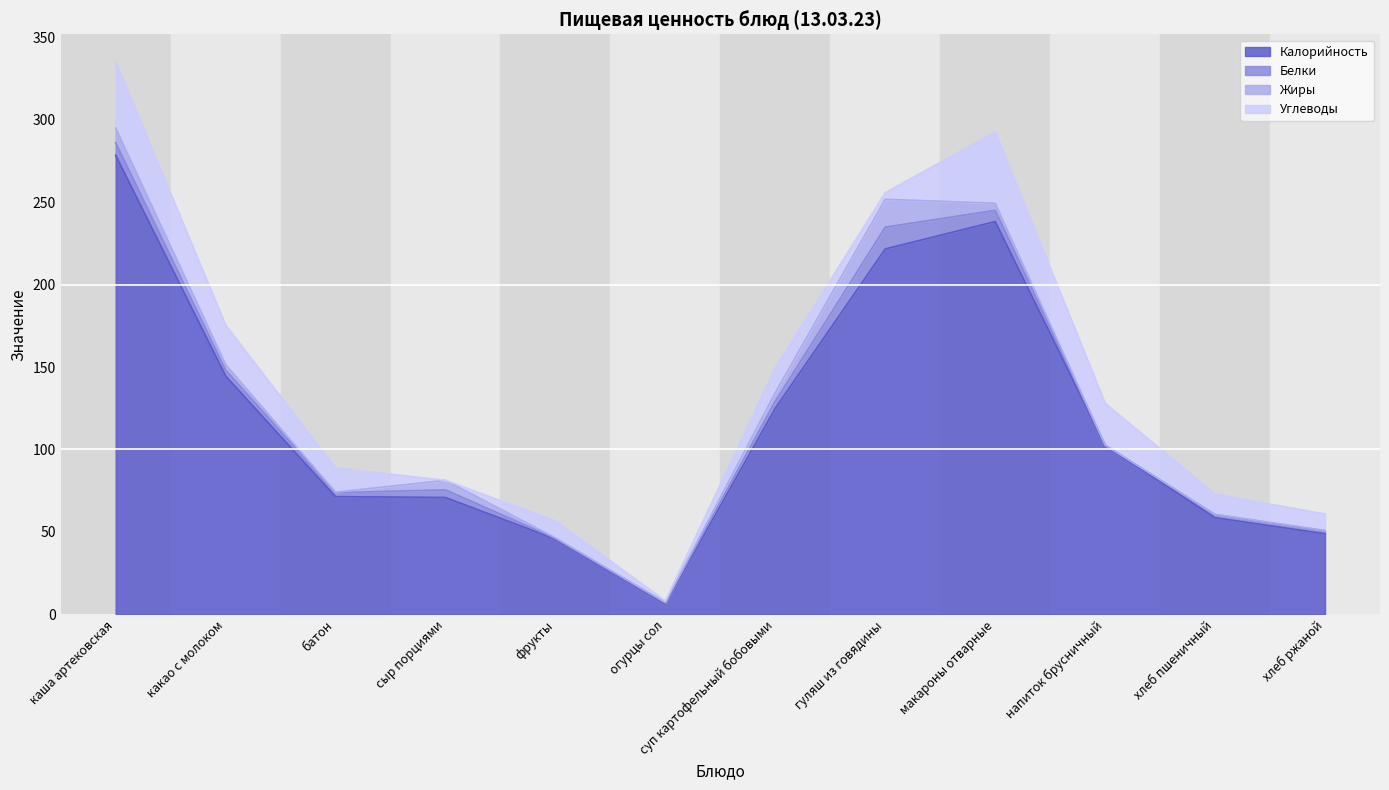

What is the difference between the Жиры values at хлеб ржаной and гуляш из говядины?

16.6